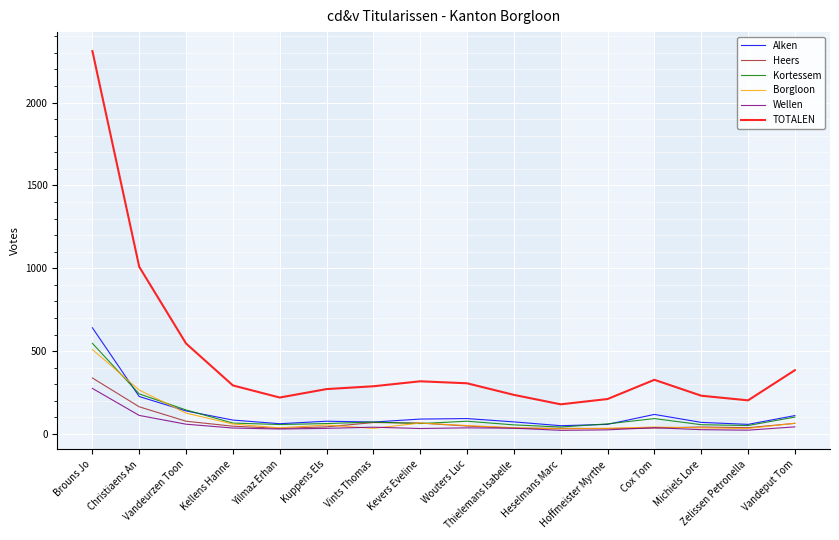

Which series has the largest total across all categories?

TOTALEN